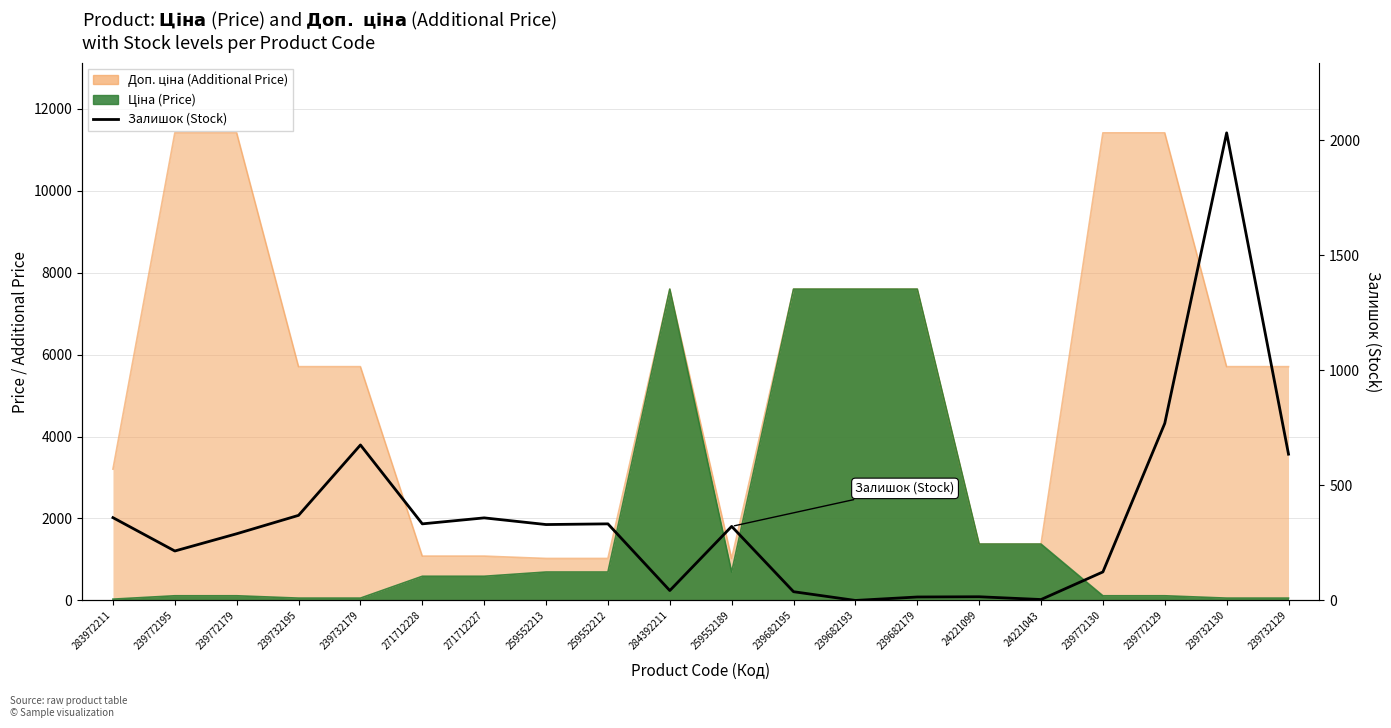

True or false: the data shows 944 at 239682193.

False